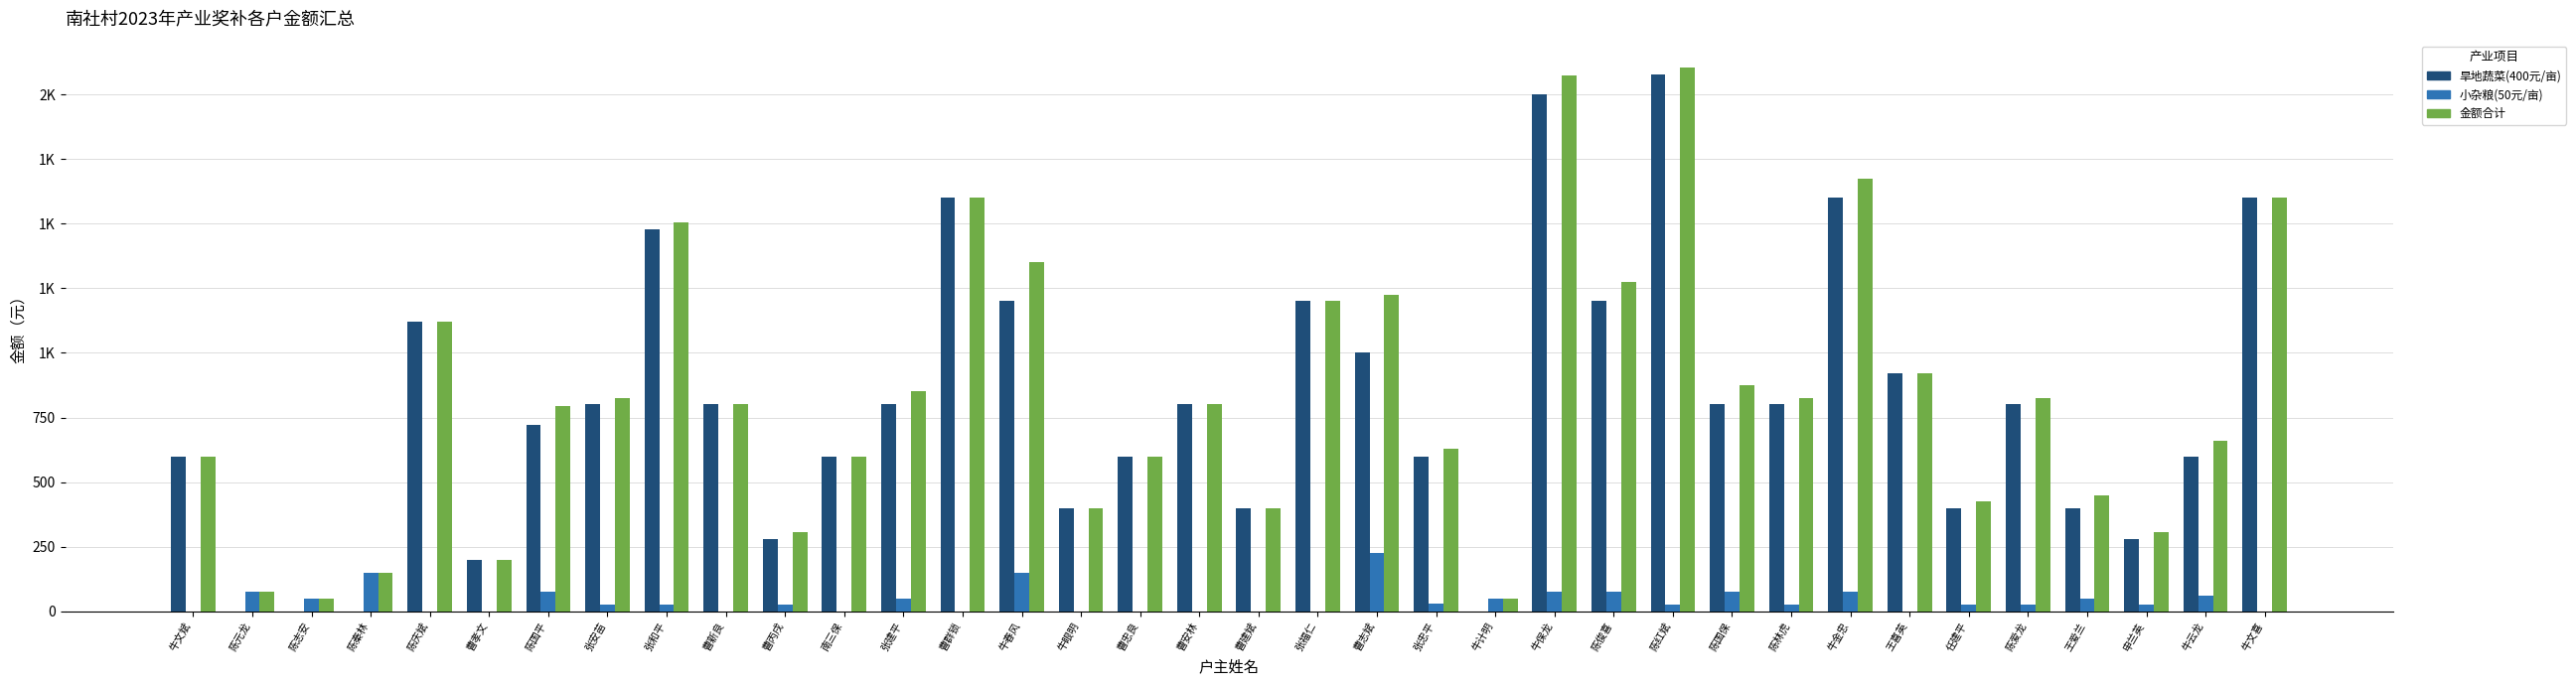

What are all the series names shown in the legend?

旱地蔬菜(400元/亩), 小杂粮(50元/亩), 金额合计